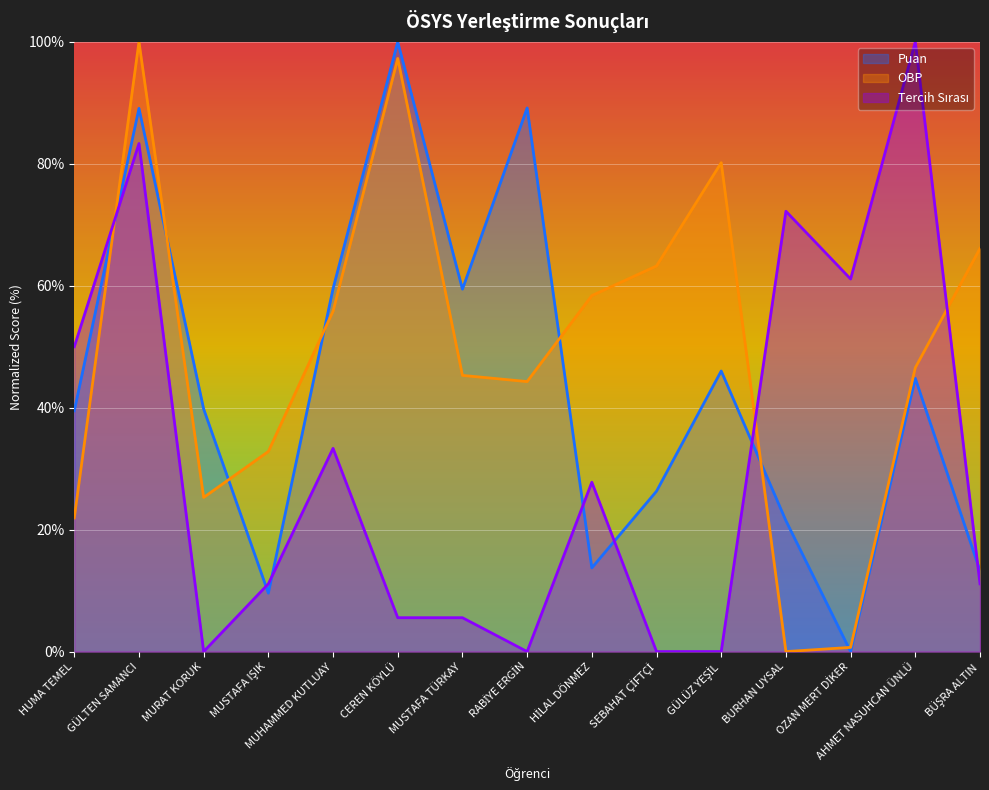

What position from the left is HUMA TEMEL?

1